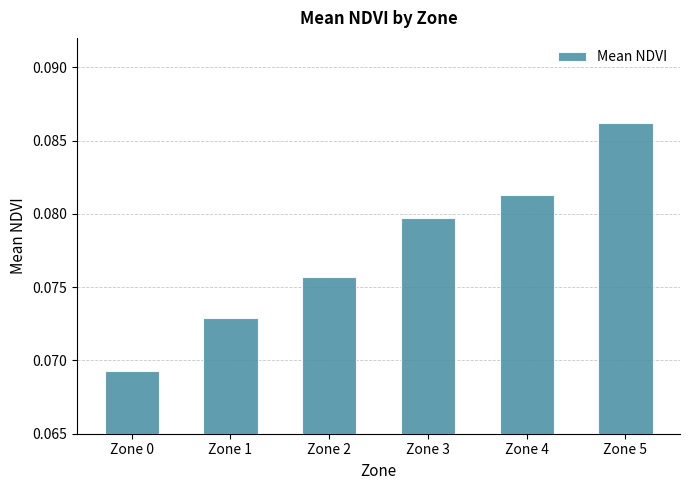

Rank the categories by value from lowest to highest.

Zone 0, Zone 1, Zone 2, Zone 3, Zone 4, Zone 5